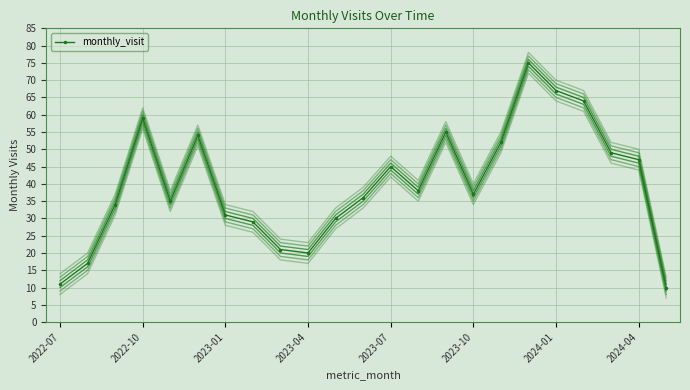

How many distinct data groups are displayed?

1